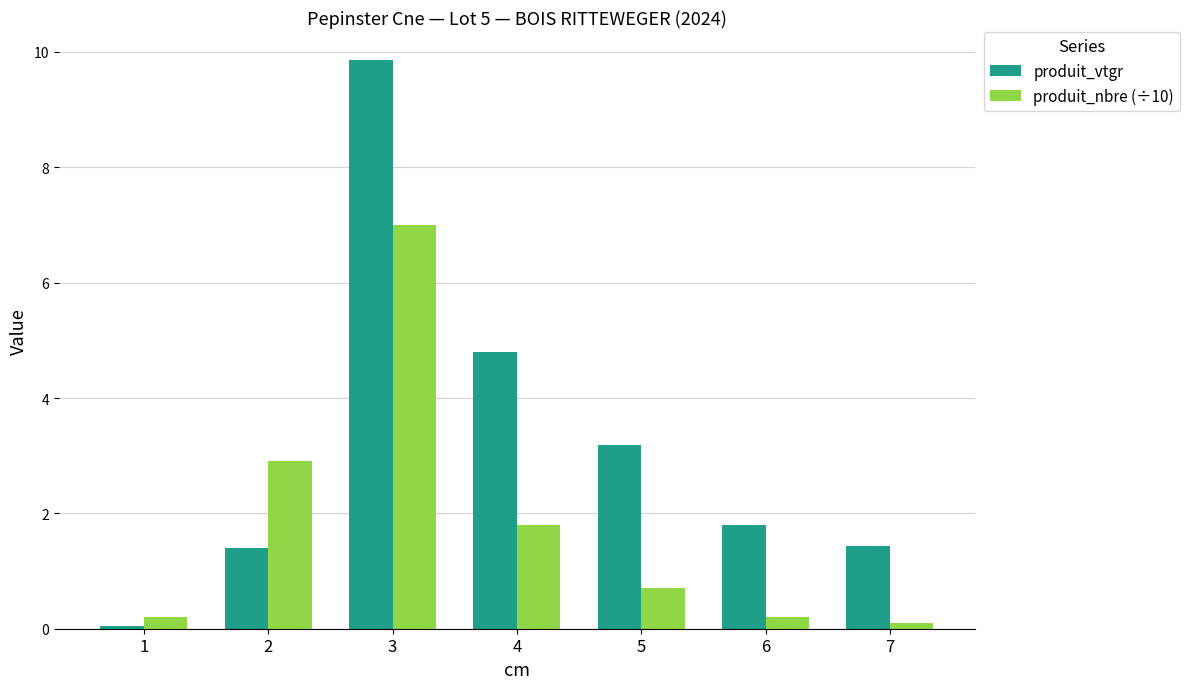

What are all the series names shown in the legend?

produit_vtgr, produit_nbre (÷10)